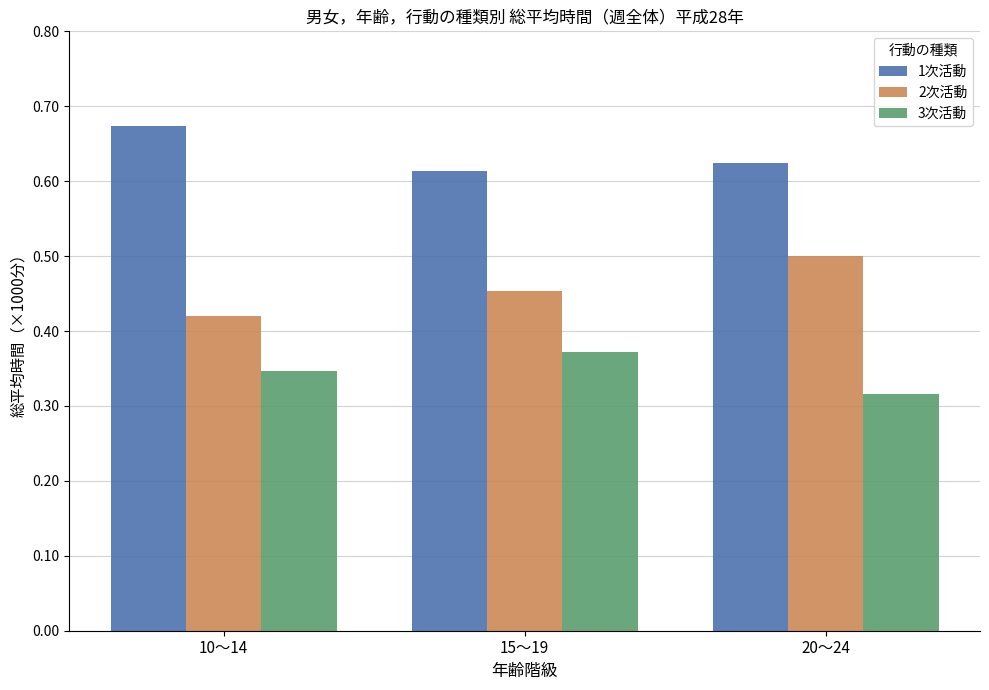

The value of 2次活動 at 20～24 is 0.5. True or false?

True